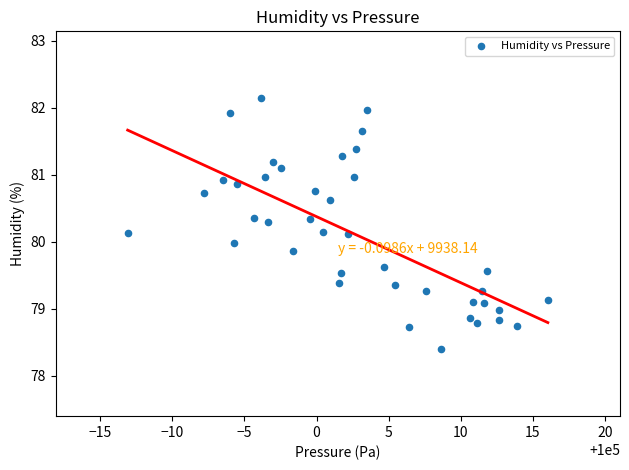

What is the range of X values (max minus min)?

29.1